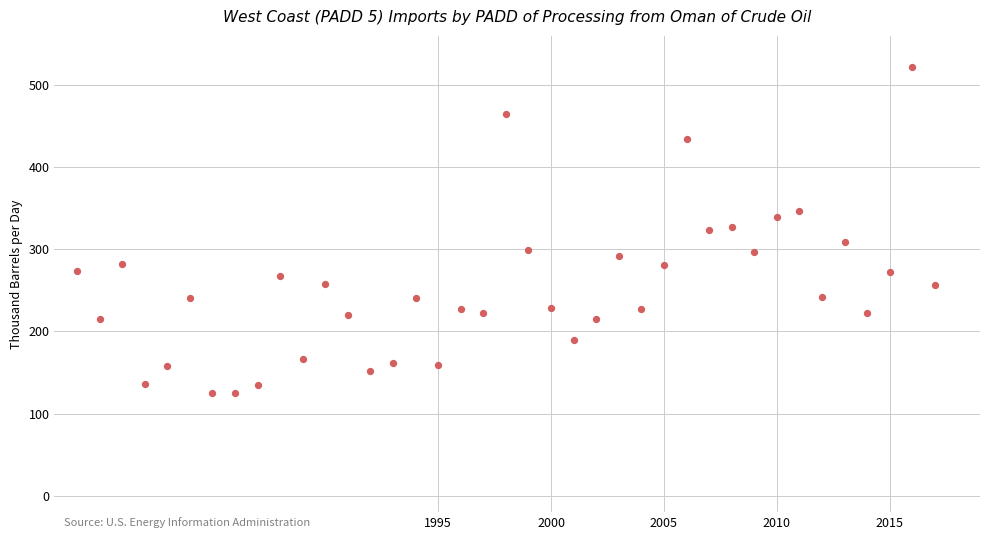

What is the range of Y values (max minus min)?

397.0